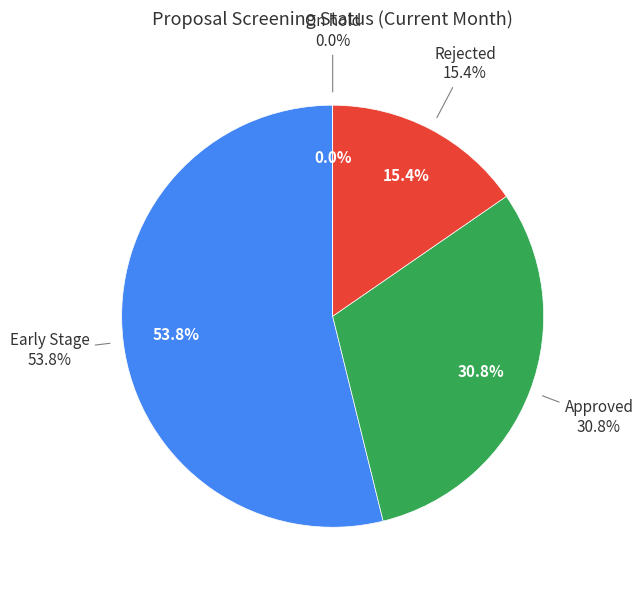

To the nearest percent, what portion does Early Stage represent?

54%